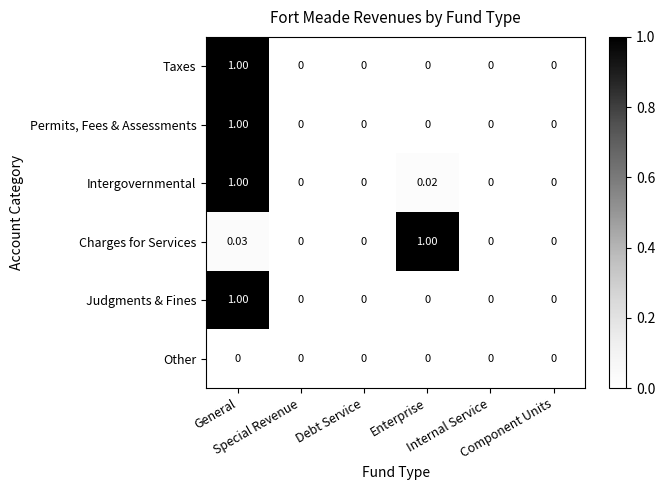

What is the greatest value displayed?

1.0